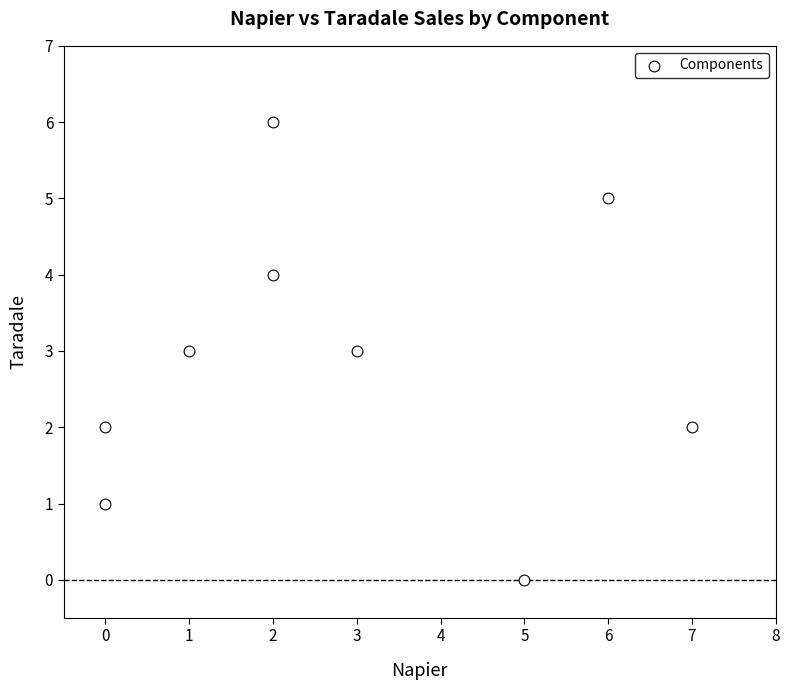

What is the range of Y values (max minus min)?

6